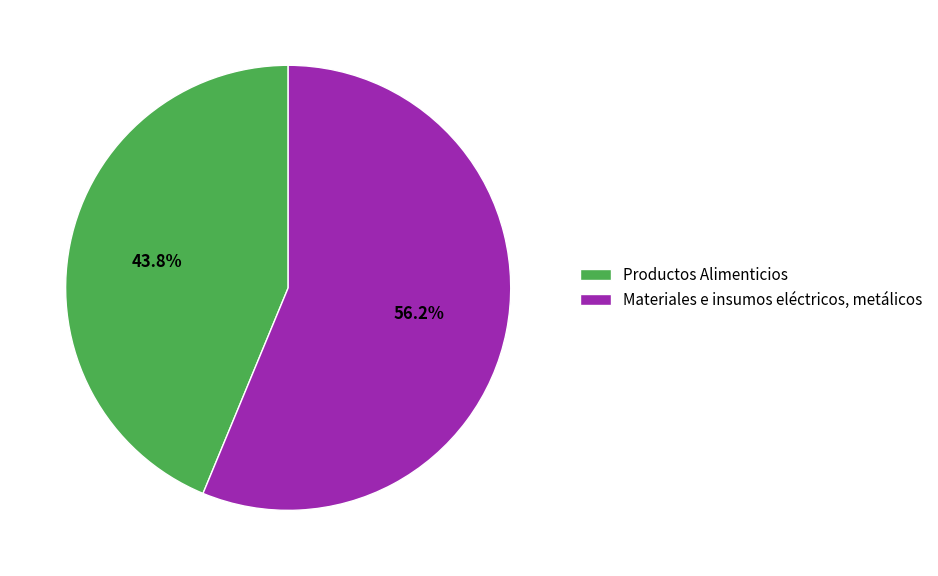

Approximately how many times larger is the value at Productos Alimenticios compared to Materiales e insumos eléctricos, metálicos?

0.8